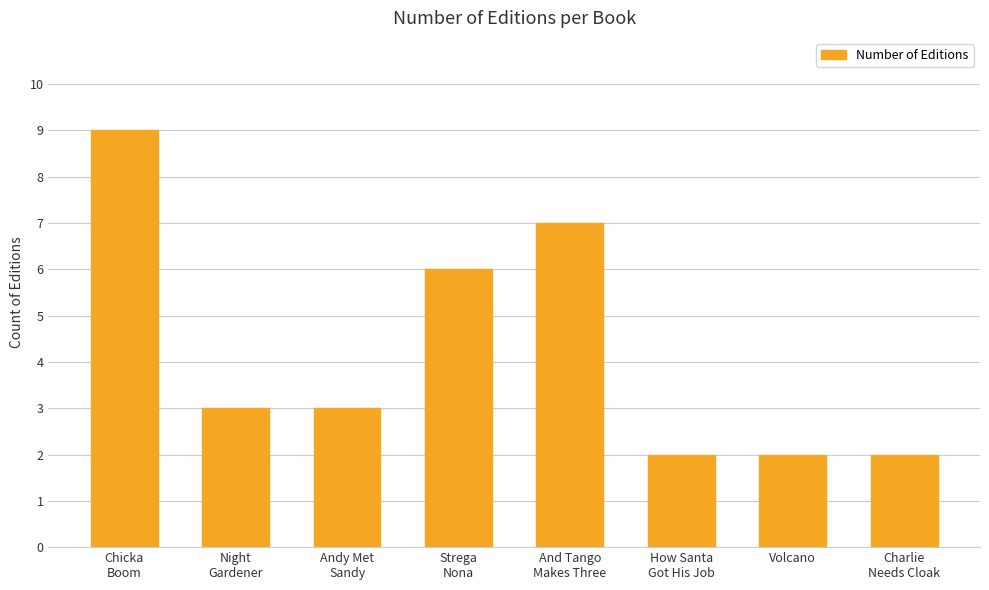

What is the difference between the maximum and minimum values?

7